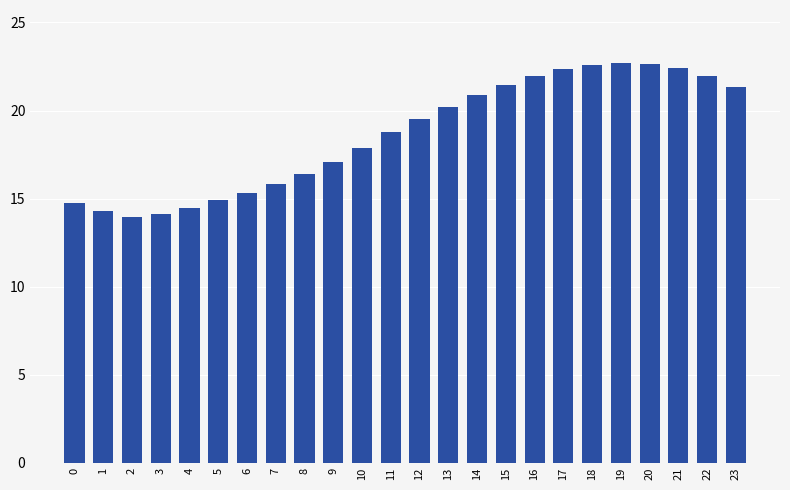

What is the value of the 6th bar from the left?

14.9